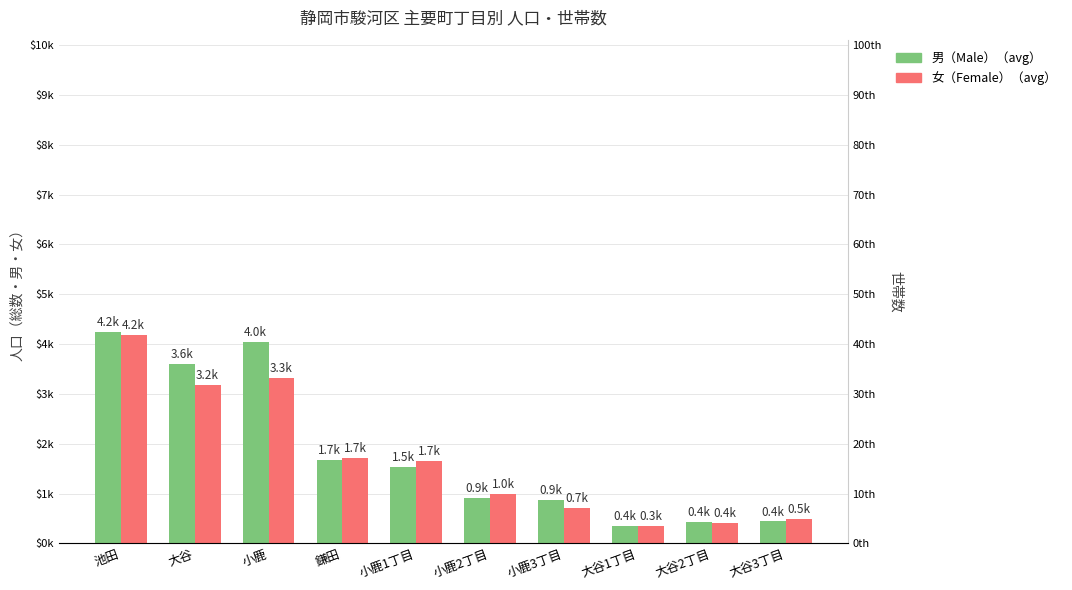

Reading right to left, what are all the values shown in this chart?

男（Male）: 大谷3丁目=440	大谷2丁目=425	大谷1丁目=353	小鹿3丁目=865	小鹿2丁目=918	小鹿1丁目=1537	鎌田=1676	小鹿=4046	大谷=3602	池田=4238
女（Female）: 大谷3丁目=485	大谷2丁目=405	大谷1丁目=342	小鹿3丁目=706	小鹿2丁目=990	小鹿1丁目=1661	鎌田=1724	小鹿=3310	大谷=3171	池田=4185